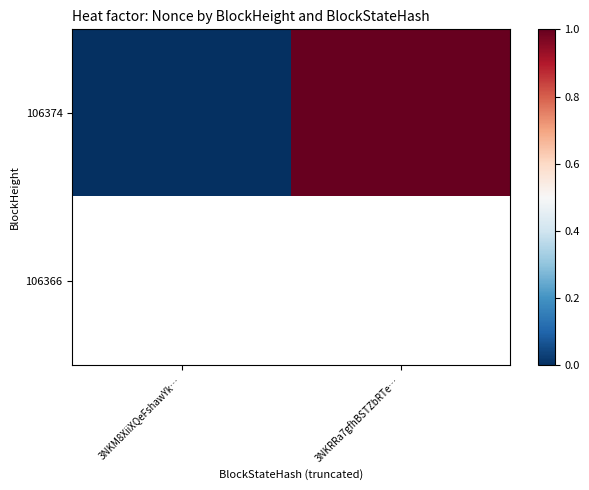

Rank the series at 3NKRRa7gfhBSTZbRTe… from lowest to highest value.

106374, 106366